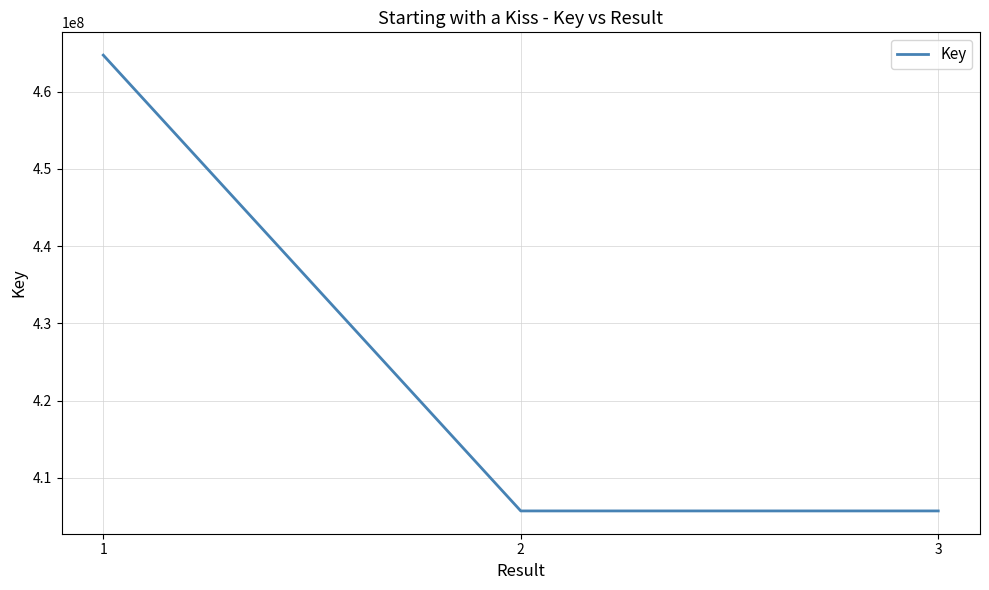

Which label corresponds to the largest value in the chart?

1